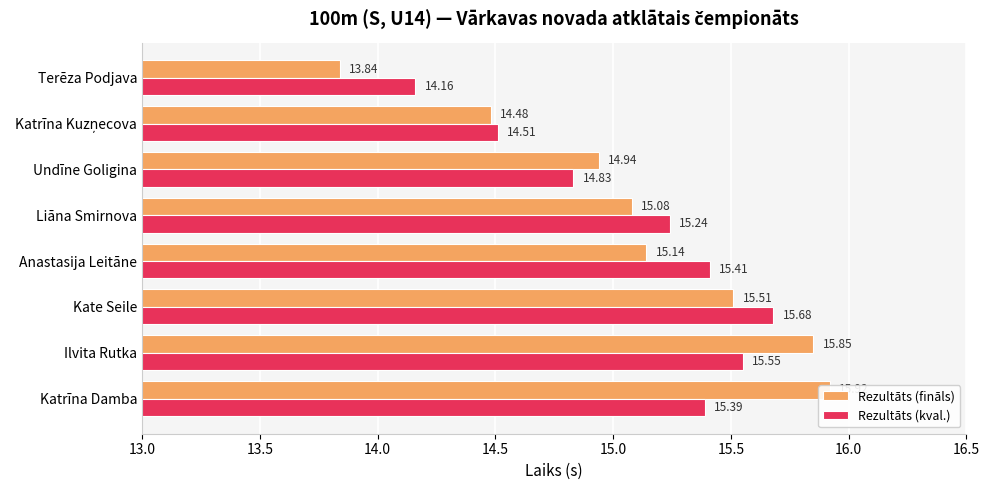

How many Rezultāts (kval.) values are between 14 and 15?

3